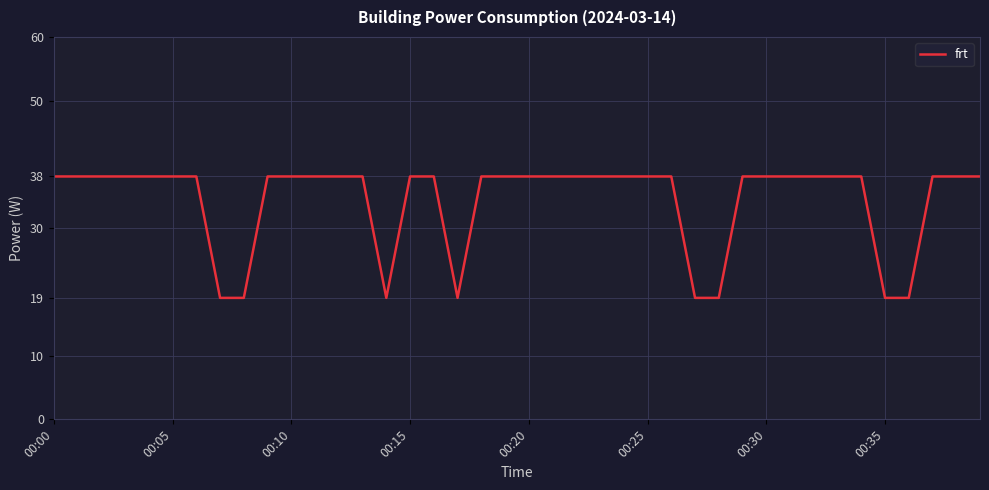

What is the difference between the maximum and minimum values?

19.1